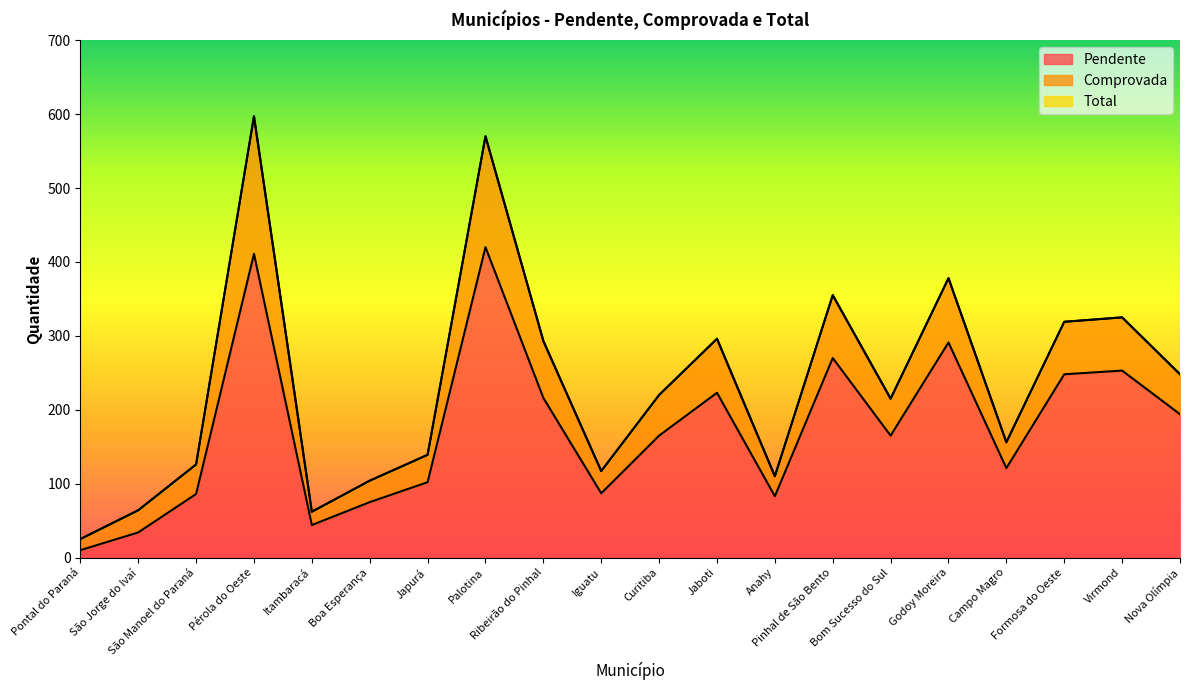

The Pendente series shows 87 at Iguatu. True or false?

True